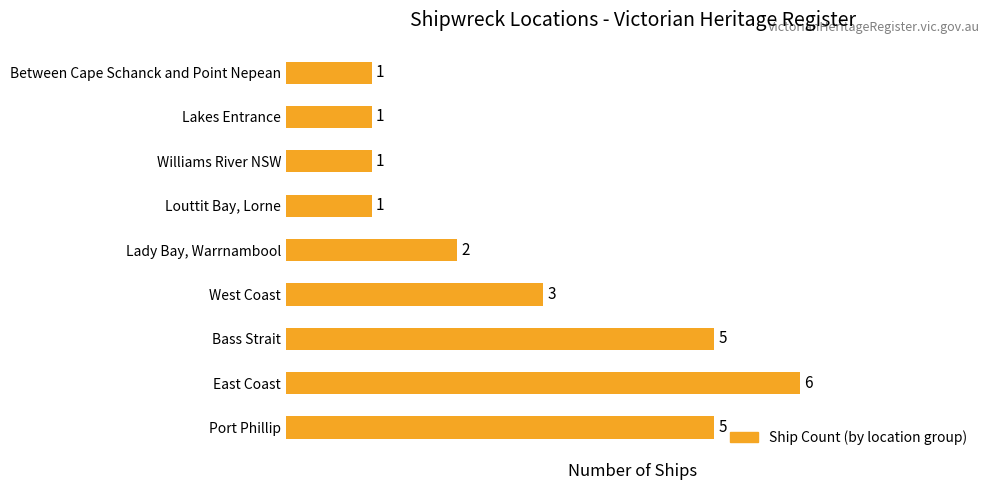

What is the approximate value at West Coast?

3